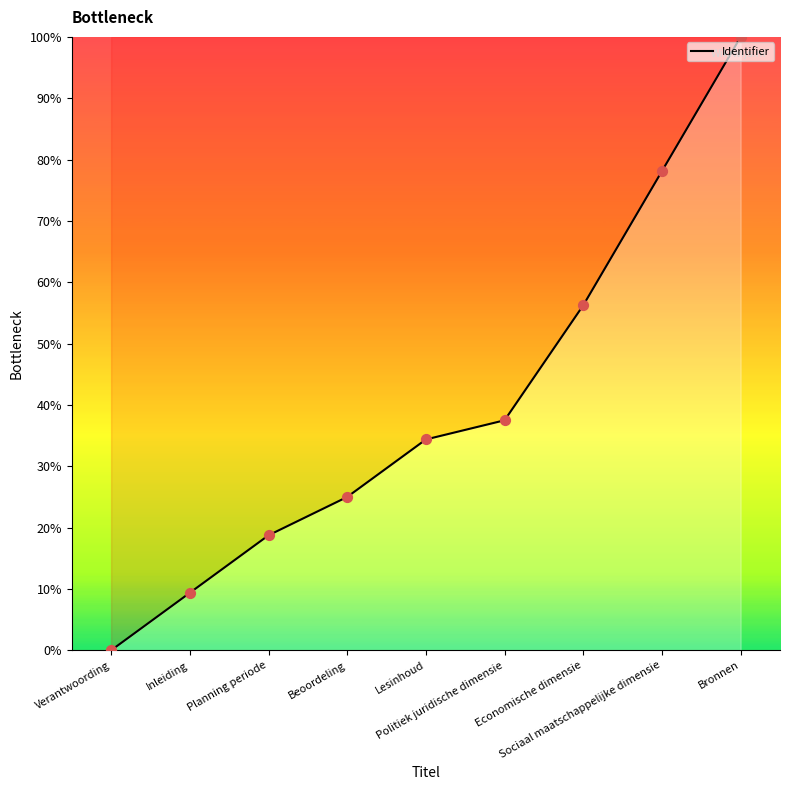

Which has a higher value, Bronnen or Inleiding?

Bronnen